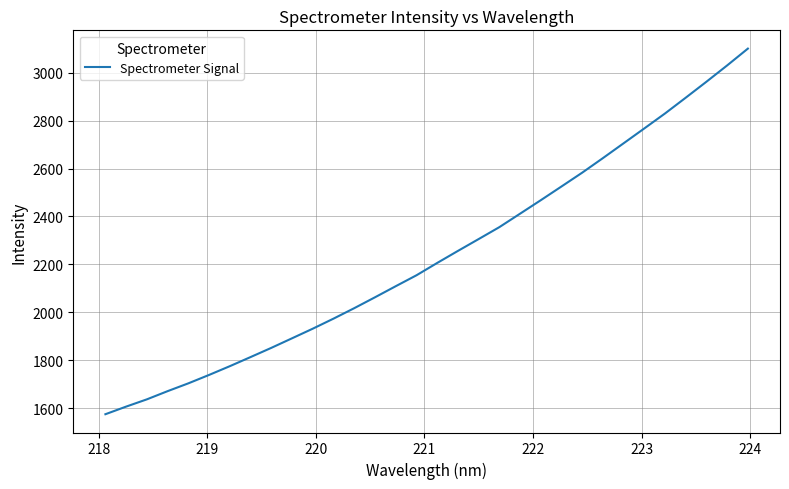

What is the difference between the maximum and minimum values?

1525.1